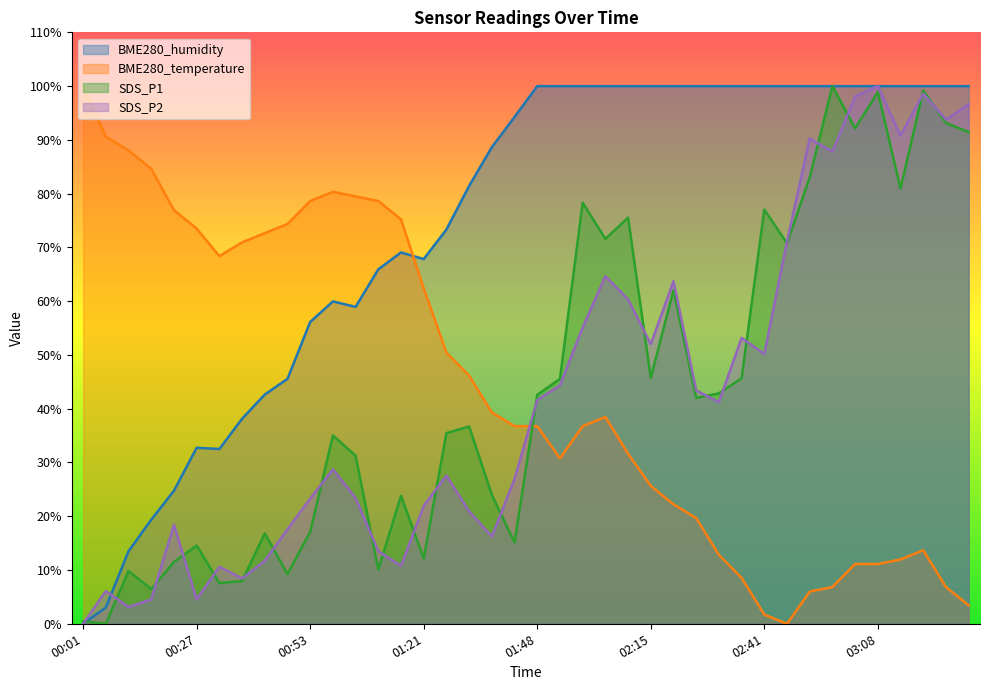

True or false: SDS_P2 has a value of 22.3 at 01:48.

False